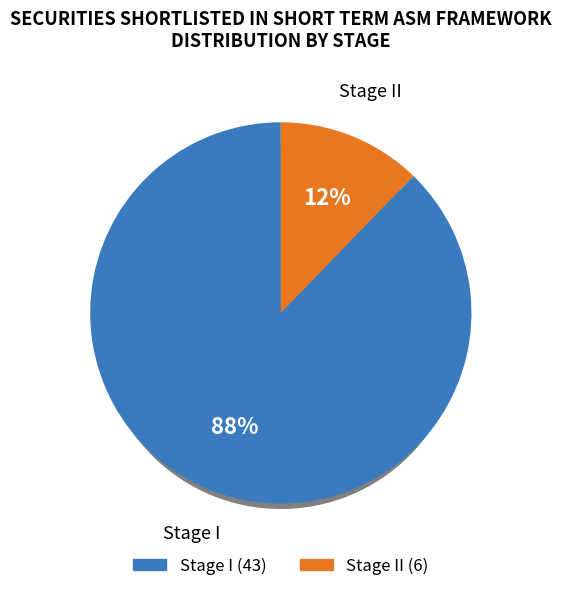

Which slice is the smallest?

Stage II